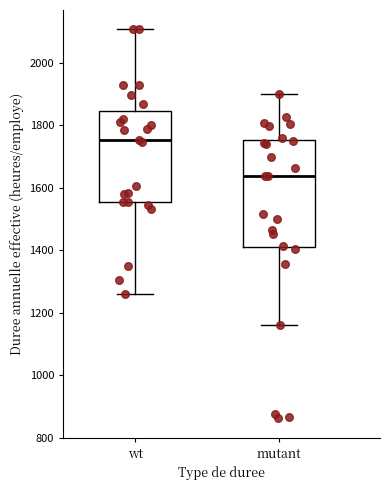

Reading left to right, transcribe this box plot: for each box, give where its median line is, the range the box spans, and where its two whiskers end, as read against the y-axis. The values are not printed on the chart, so give them approximately, as read against the axis.

wt: median 1760, box 1560 to 1840, whiskers 1260 to 2100
mutant: median 1640, box 1420 to 1760, whiskers 1160 to 1900